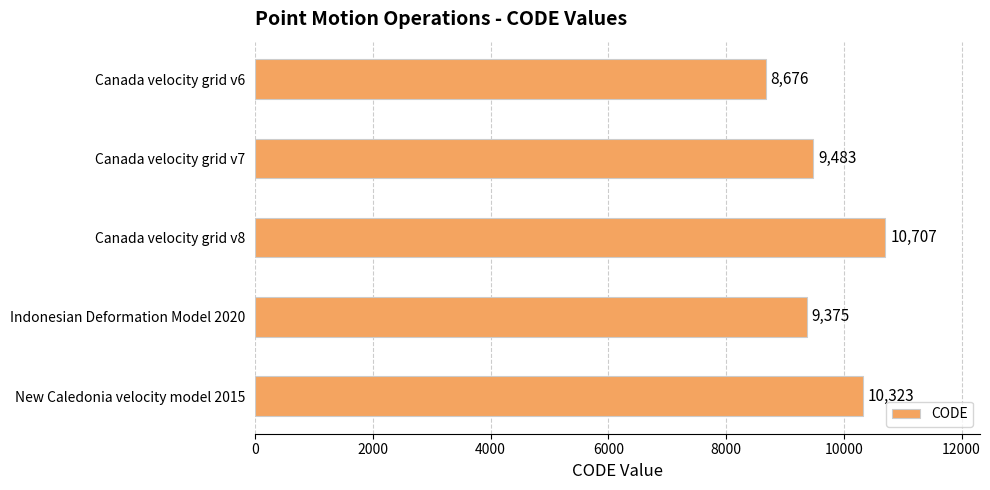

List the labels in order of value, largest first.

Canada velocity grid v8, New Caledonia velocity model 2015, Canada velocity grid v7, Indonesian Deformation Model 2020, Canada velocity grid v6